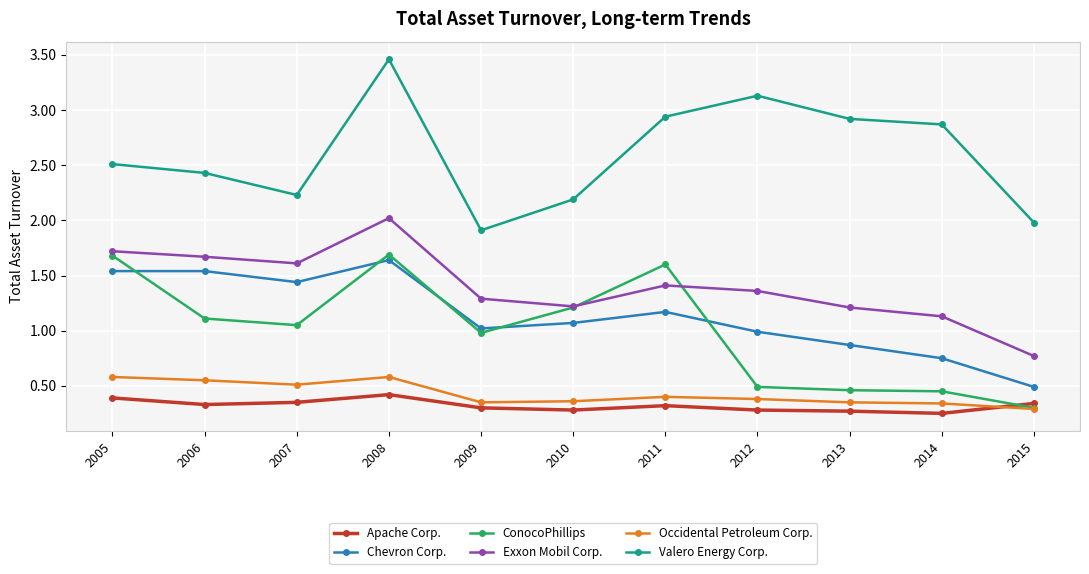

Which category has the lowest value in the Valero Energy Corp. series?

2009